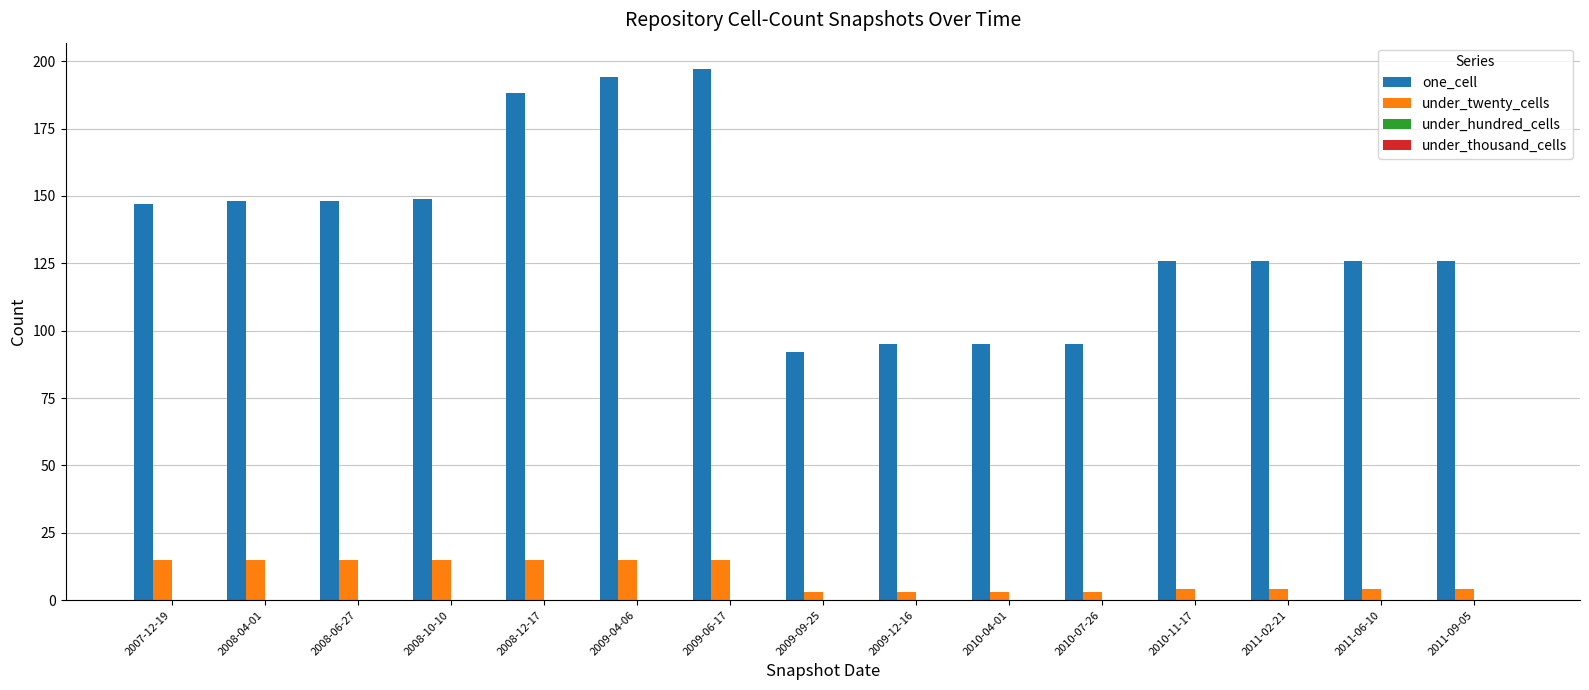

At 2009-04-06, list the series in order from smallest to largest.

under_twenty_cells, one_cell